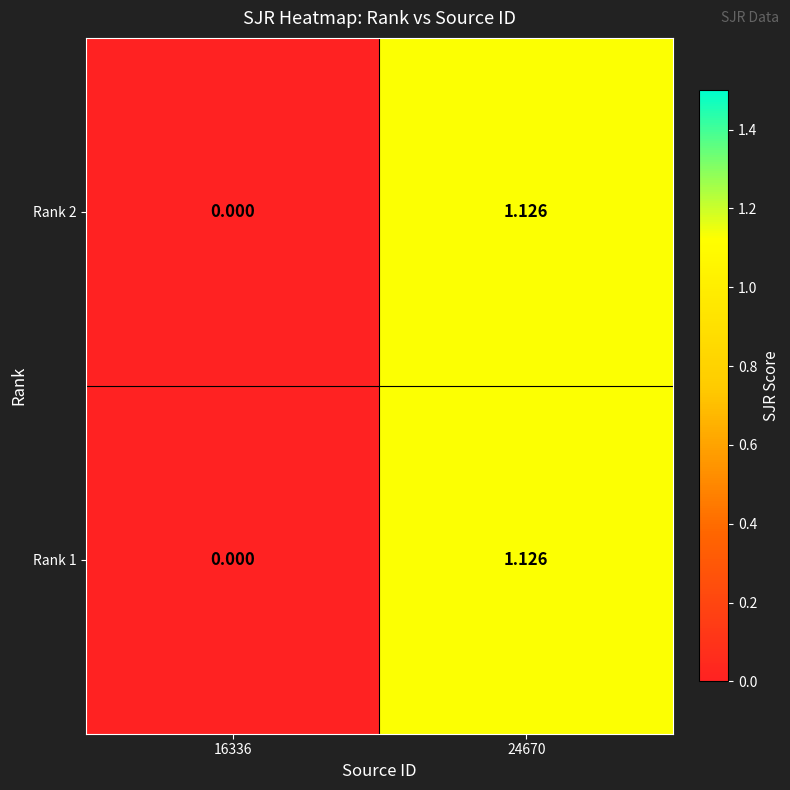

Is the value of Rank 1 at 24670 greater than the value of Rank 2 at 16336?

Yes